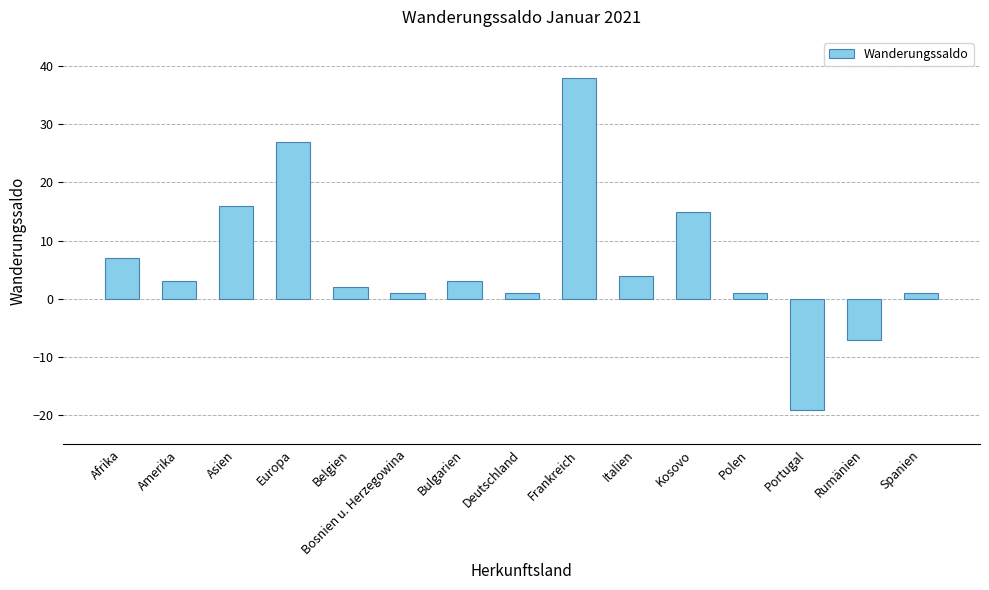

What is the greatest value displayed?

38